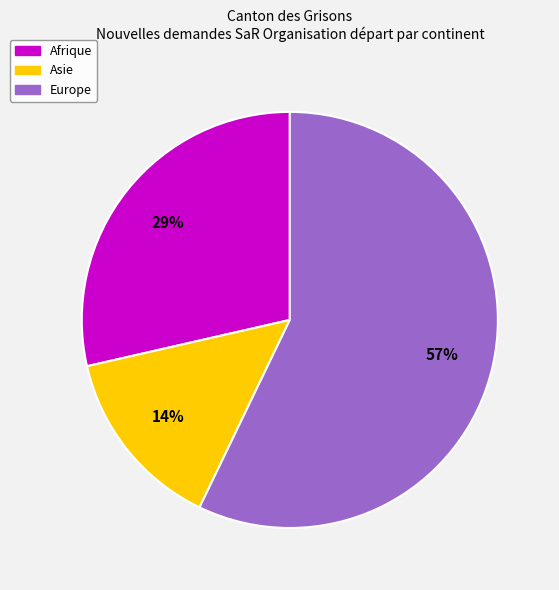

Count the number of slices in the pie.

3